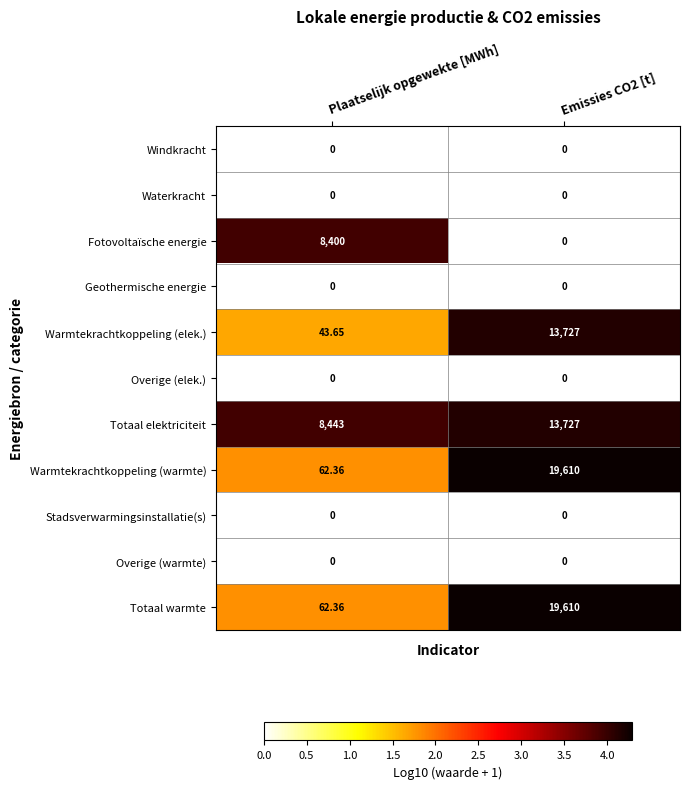

How many series are shown in this chart?

11